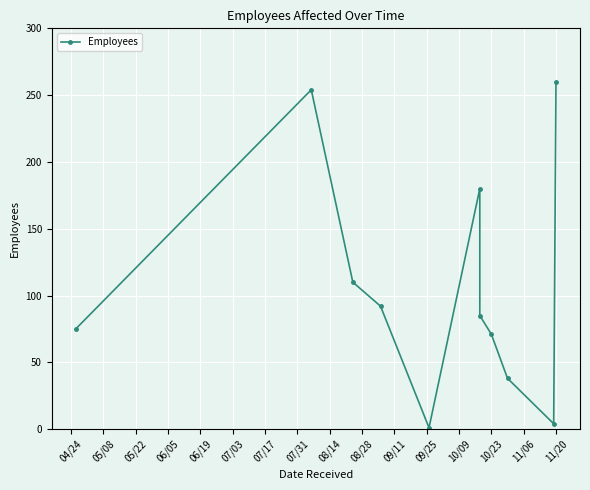

What is the minimum value shown in the chart?

1